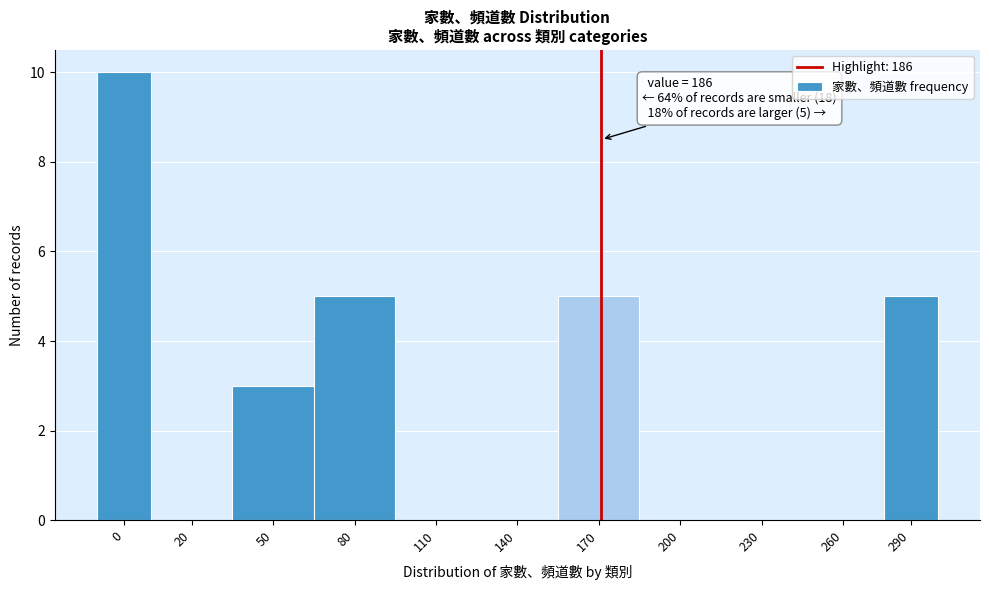

Reading left to right, transcribe all the data shown in this chart.

0=10	20=0	50=3	80=5	110=0	140=0	170=5	200=0	230=0	260=0	290=5